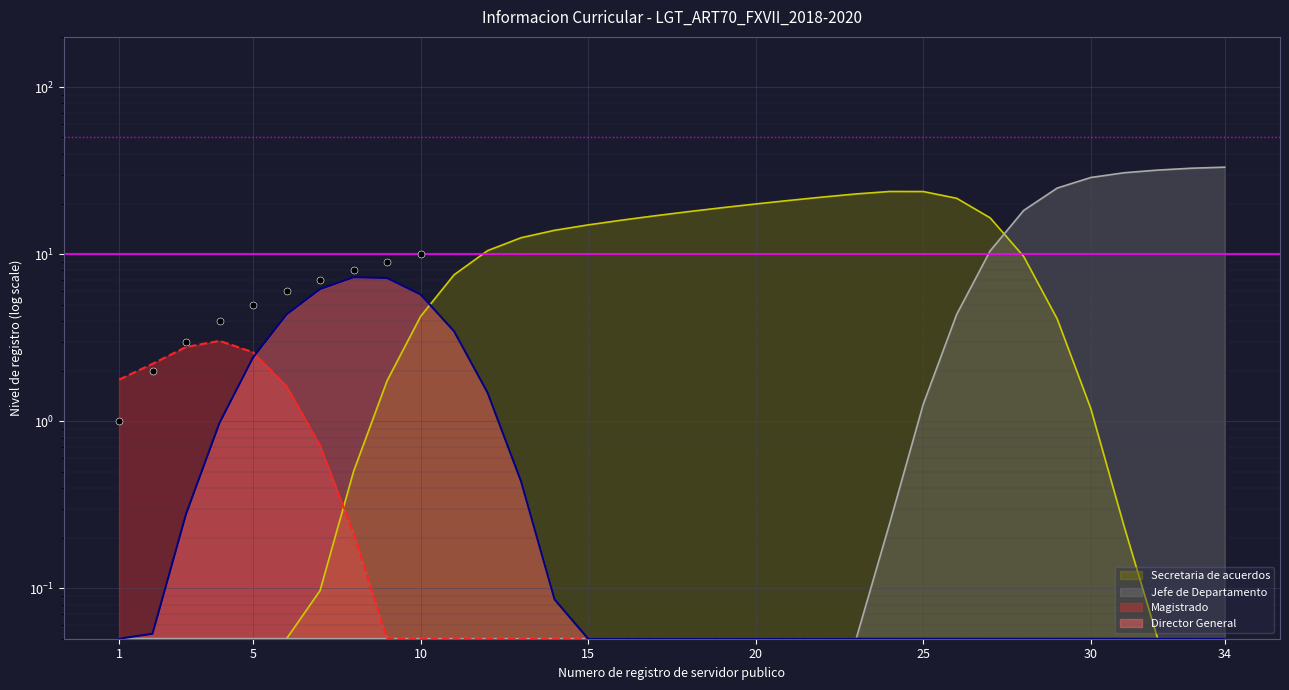

Is the value of Magistrado at 4 greater than the value of Director General at 2?

No